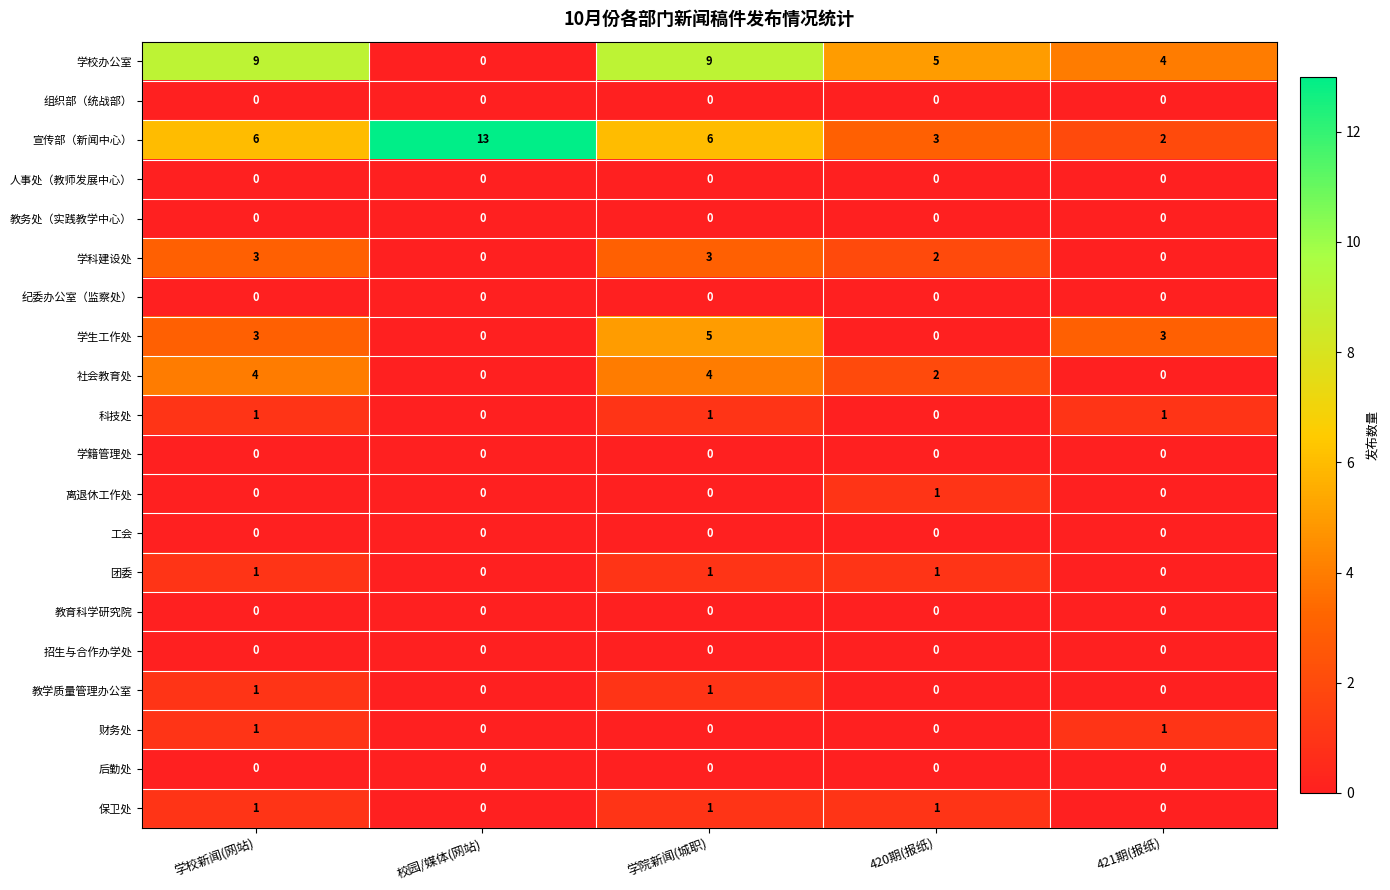

What is the maximum value shown in the chart?

13